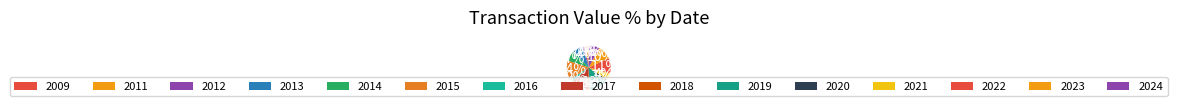

Rank the categories by value from lowest to highest.

2009-11-24, 2017-05-22, 2018-03-13, 2020-08-06, 2014-11-17, 2012-06-13, 2011-09-07, 2016-12-28, 2015-06-05, 2015-03-09, 2015-06-23, 2017-03-24, 2015-11-23, 2021-02-05, 2014-07-30, 2019-03-26, 2019-08-09, 2013-08-06, 2017-12-06, 2024-02-12, 2023-08-11, 2022-02-09